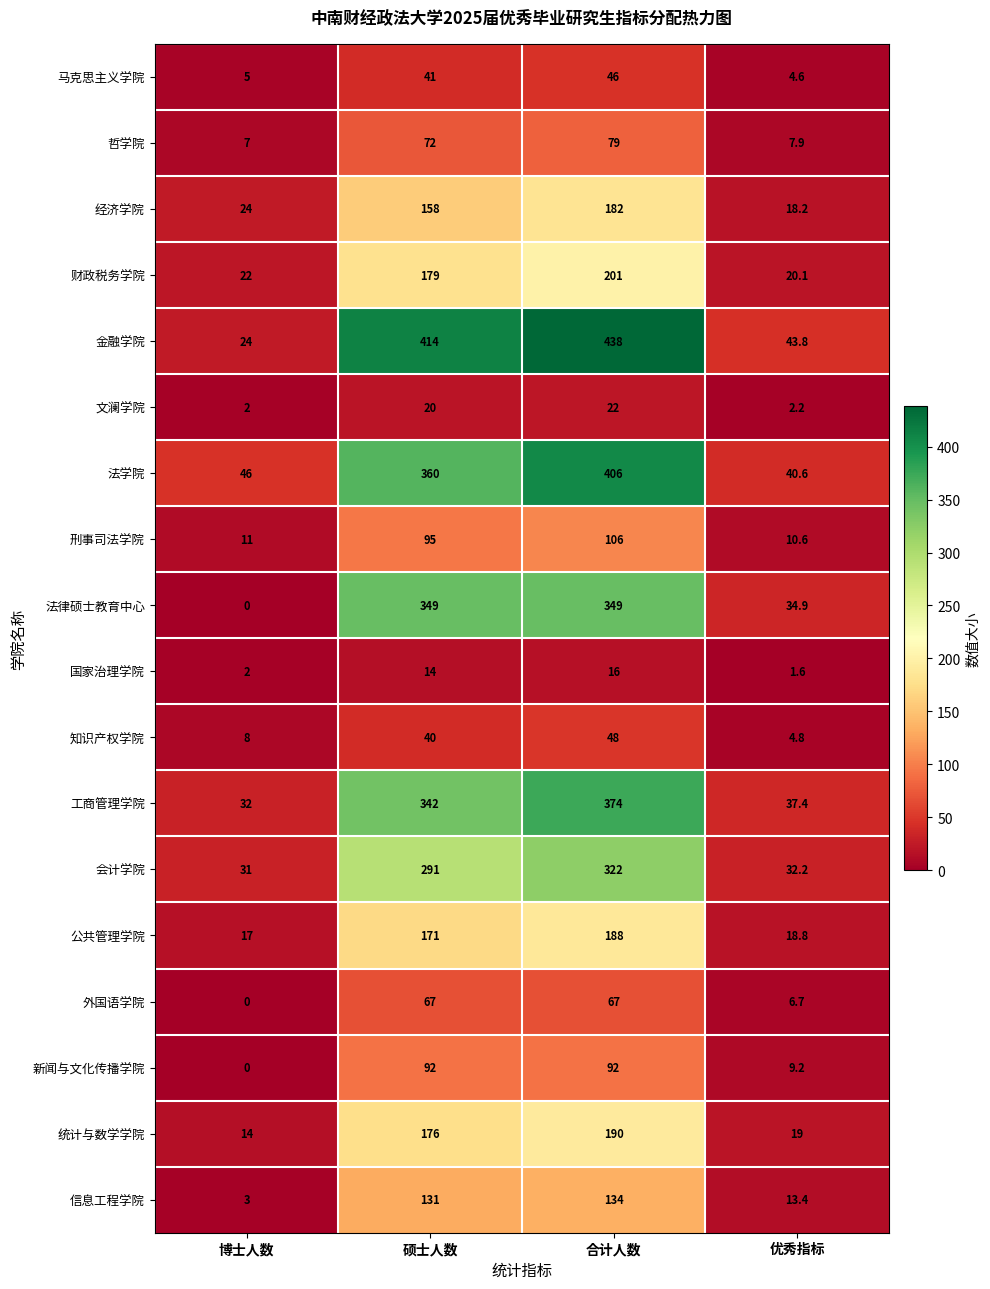

What is the sum of all 金融学院 values?

919.8